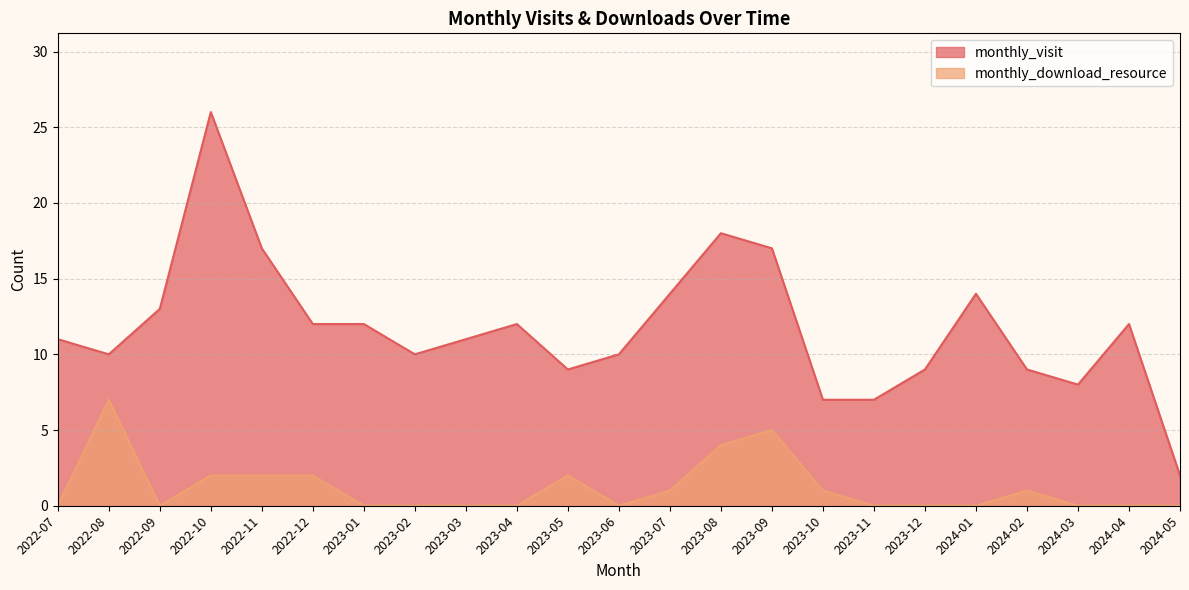

True or false: monthly_download_resource and monthly_visit cross at least once.

False